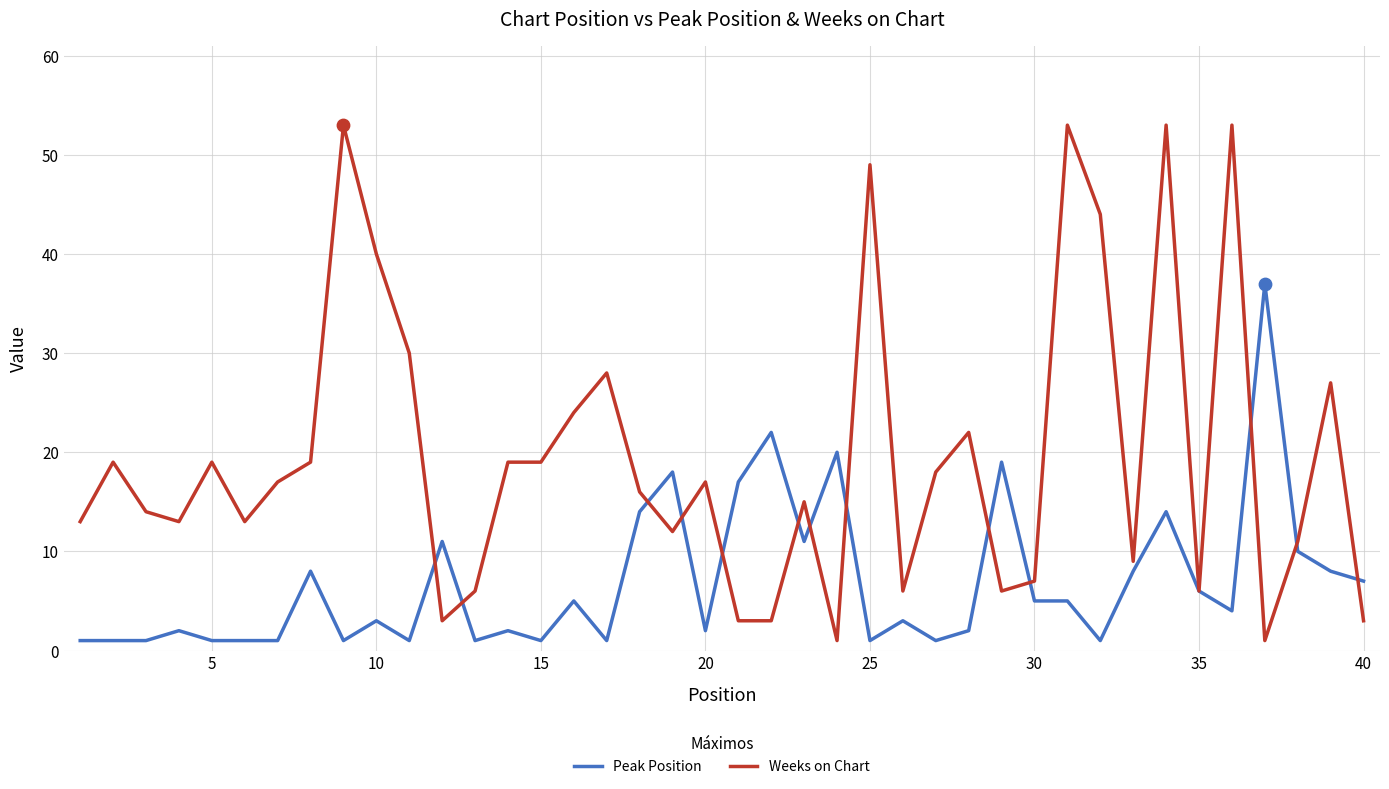

Which series has the widest spread of values?

Weeks on Chart